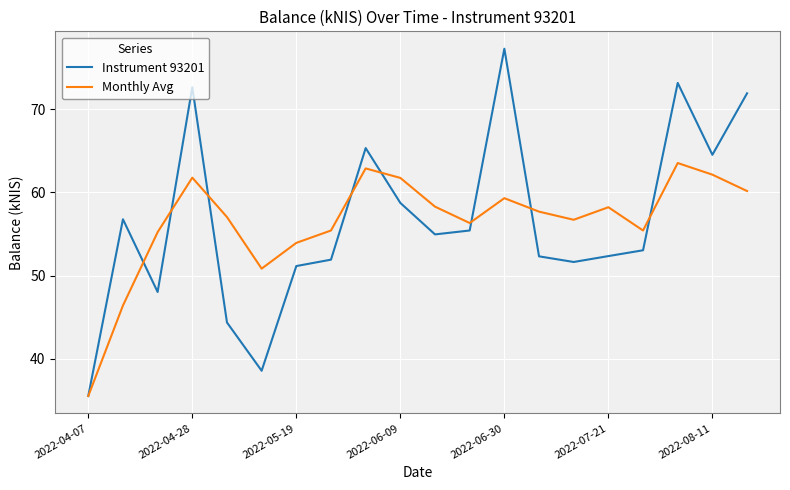

List the series in order of their peak value, highest first.

Instrument 93201, Monthly Avg